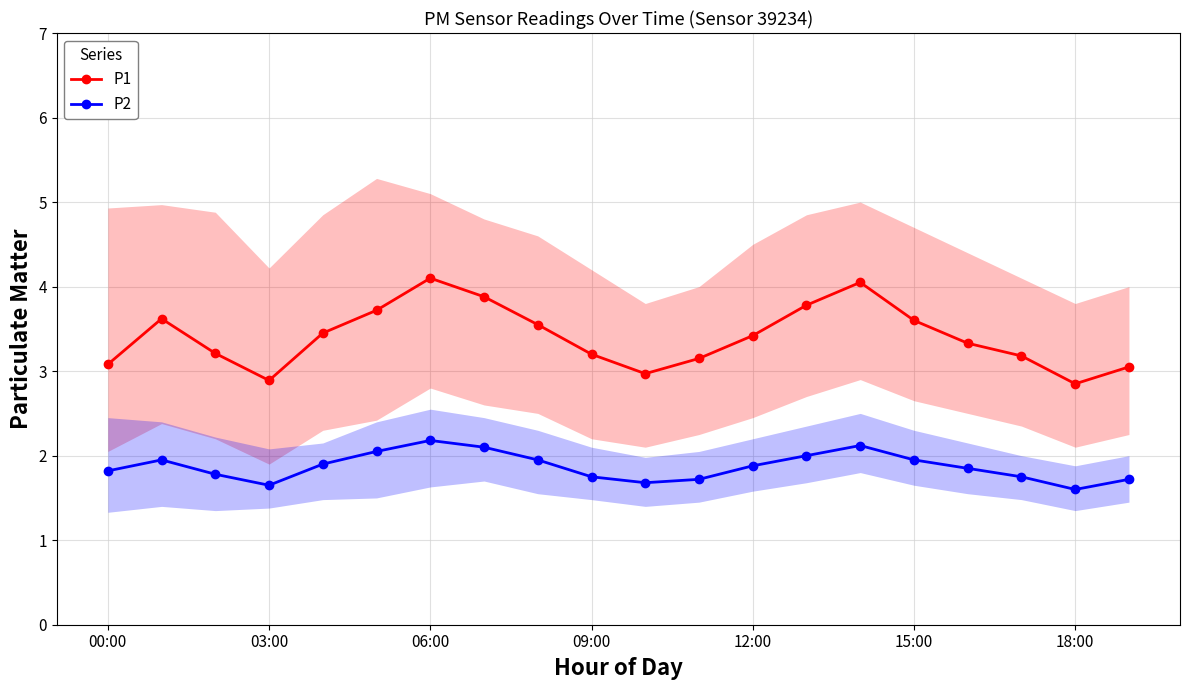

The P1 series shows 4.3 at 09:00. True or false?

False